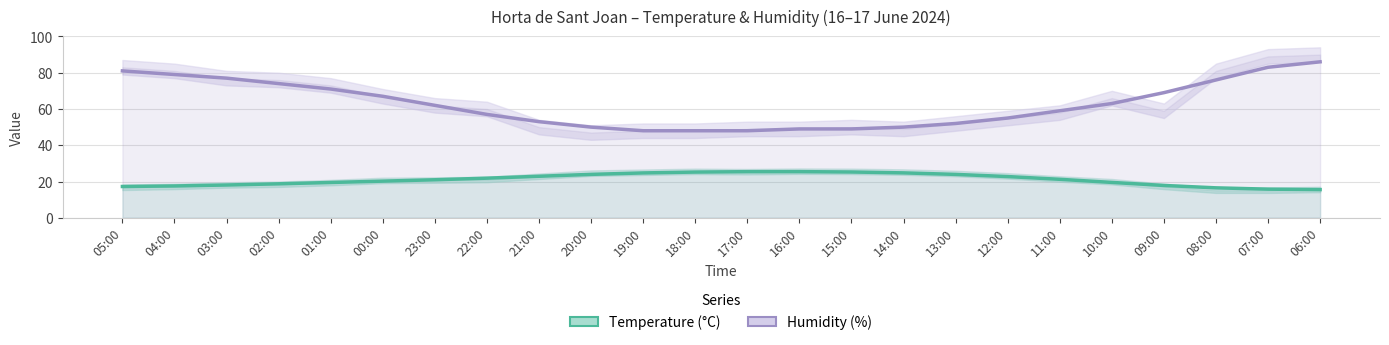

True or false: Temperature (°C) and Humidity (%) intersect in this chart.

False